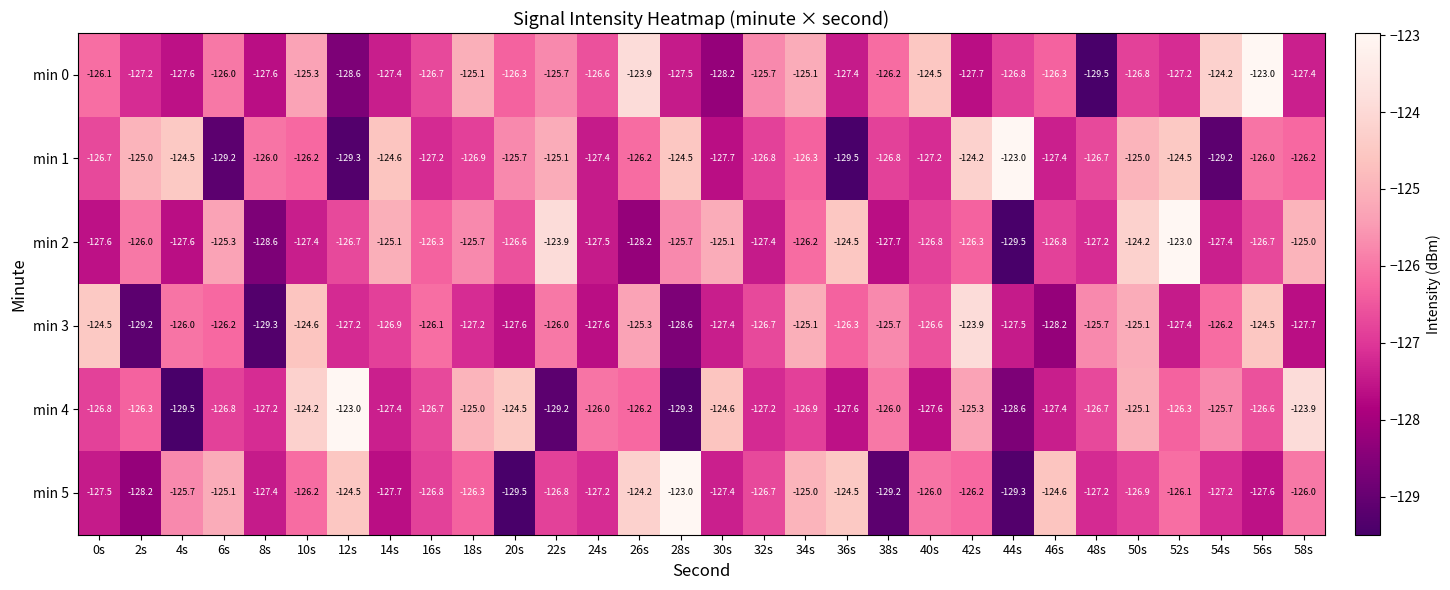

What is the approximate value of min 2 at 58s?

-125.0